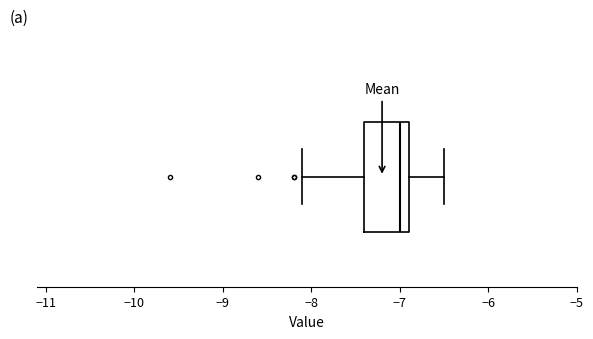

Read this box plot against the x-axis: the position of the median line, the range covered by the box, and the ends of both whiskers. The values are not printed on the chart, so give them approximately, as read against the axis.

median -7.0, box -7.4 to -6.9, whiskers -8.1 to -6.5